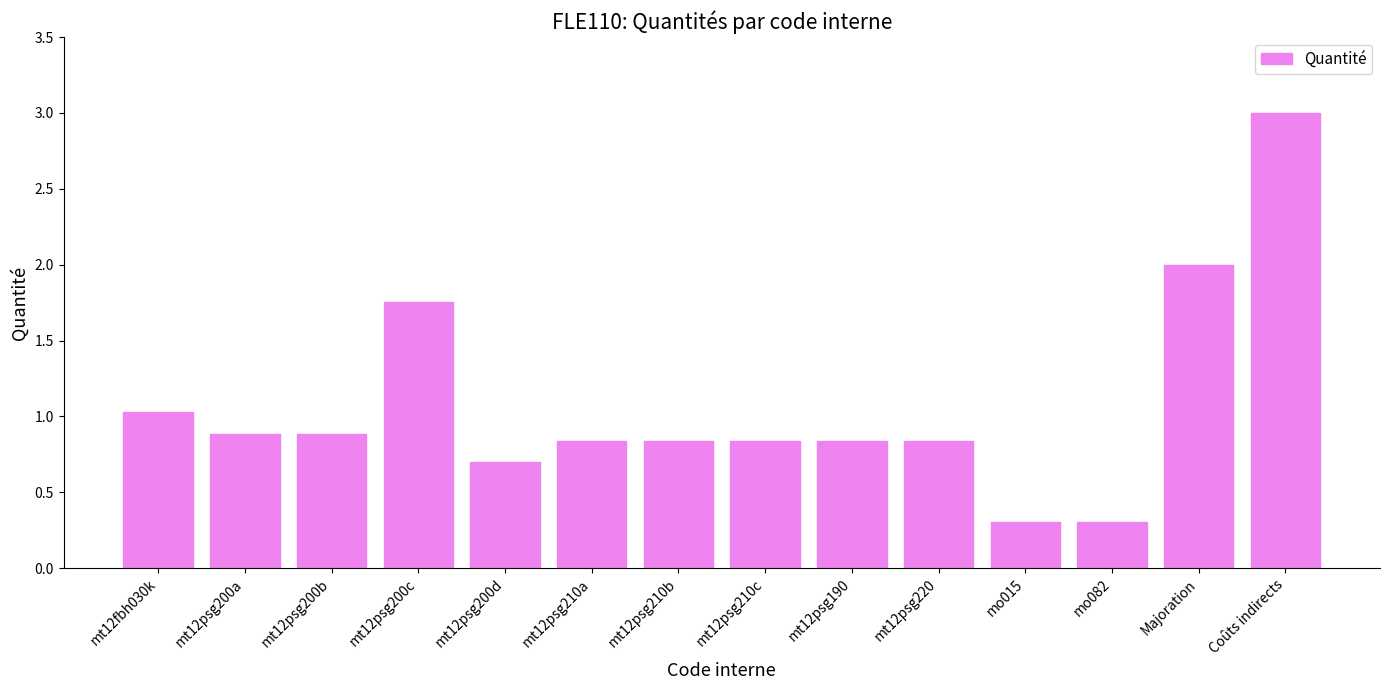

What is the minimum value shown in the chart?

0.3